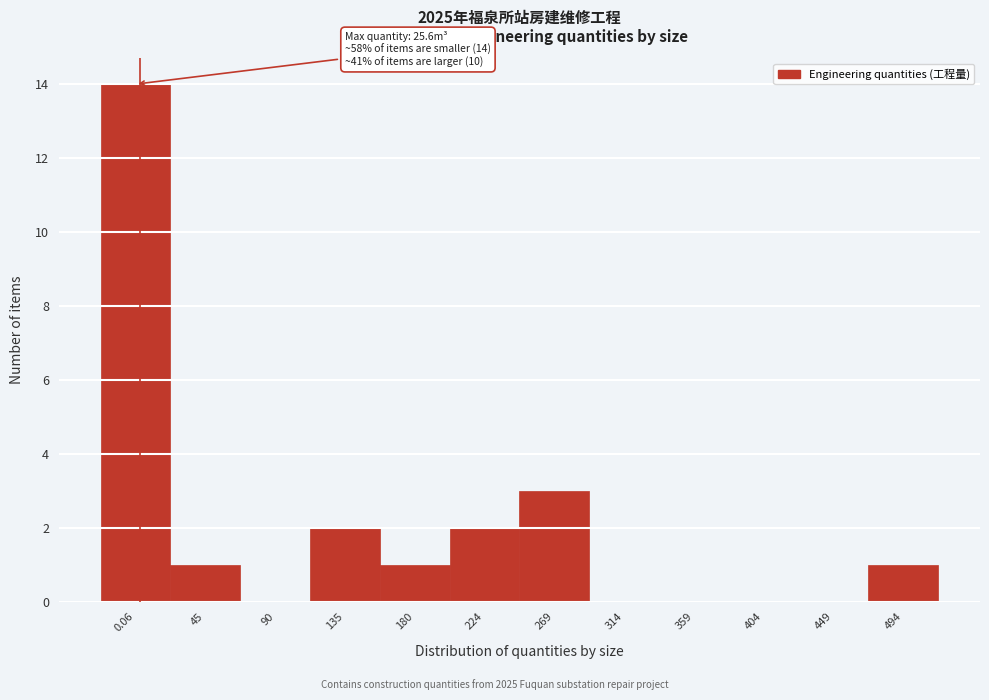

Reading right to left, transcribe all the data shown in this chart.

494=1	449=0	404=0	359=0	314=0	269=3	224=2	180=1	135=2	90=0	45=1	0.06=14